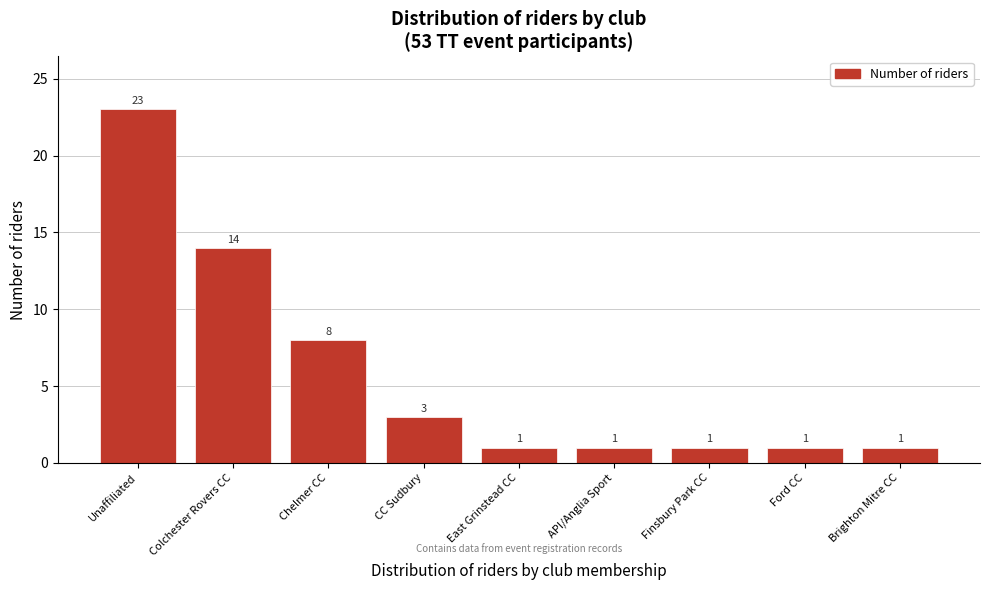

Reading right to left, list all the values displayed in this chart.

1	1	1	1	1	3	8	14	23